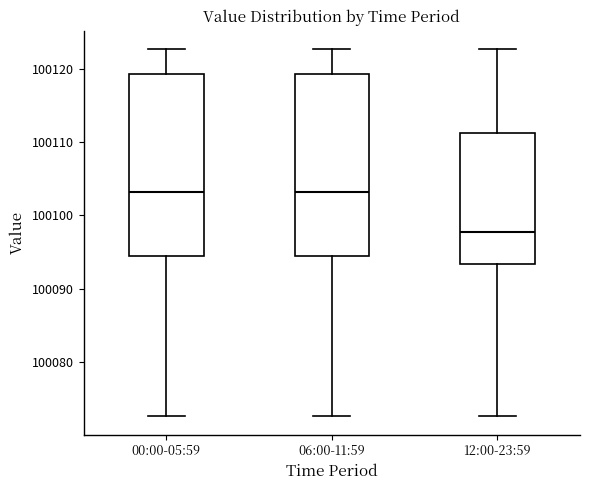

Reading left to right, read every box against the y-axis: the position of its median line, the range the box covers, and the ends of its whiskers. The values are not printed on the chart, so give them approximately, as read against the axis.

00:00-05:59: median 100103, box 100094 to 100119, whiskers 100073 to 100123
06:00-11:59: median 100103, box 100094 to 100119, whiskers 100073 to 100123
12:00-23:59: median 100098, box 100093 to 100111, whiskers 100073 to 100123